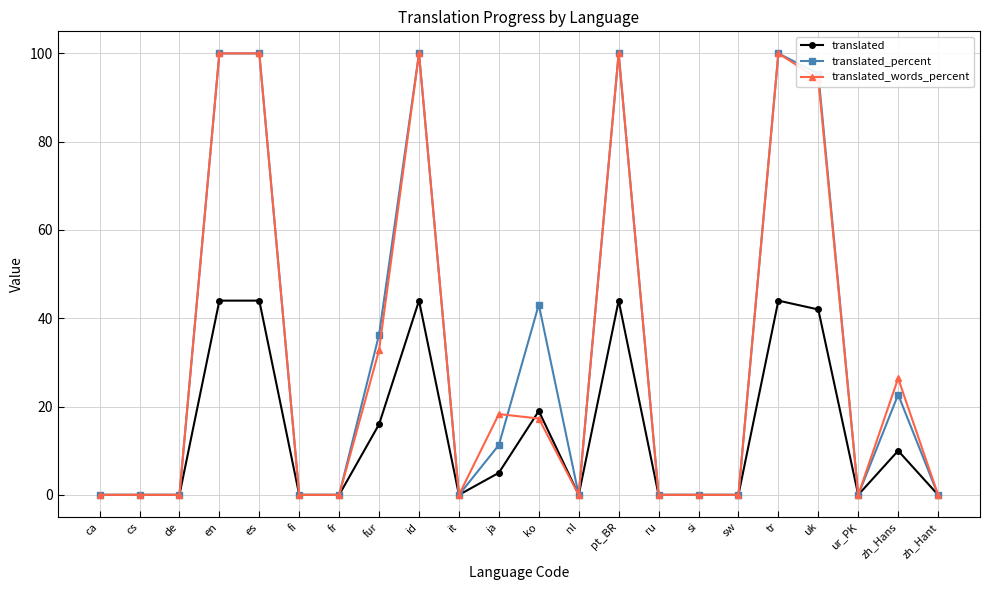

Is the value of translated at pt_BR greater than the value of translated_percent at ru?

Yes